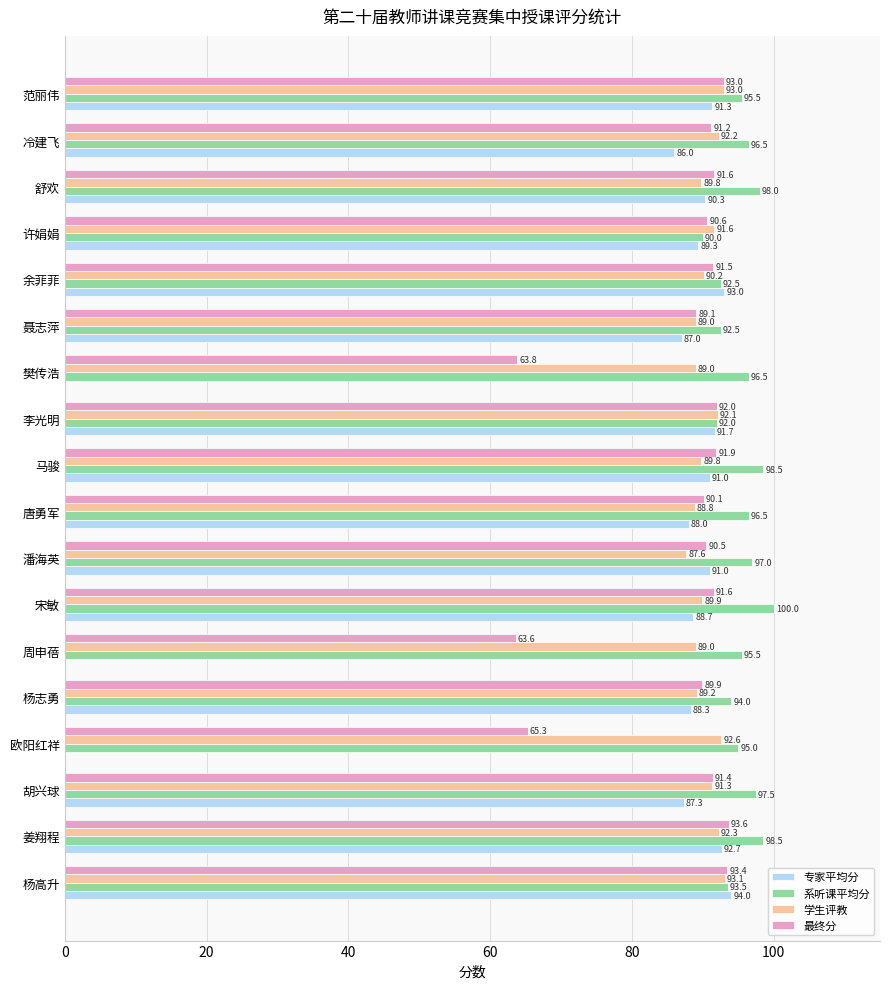

What is the maximum value for 最终分?

93.6